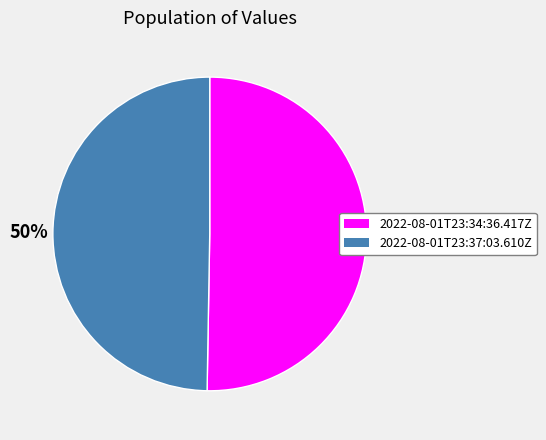

Is it true that 2022-08-01T23:34:36.417Z is 50% of the pie?

True